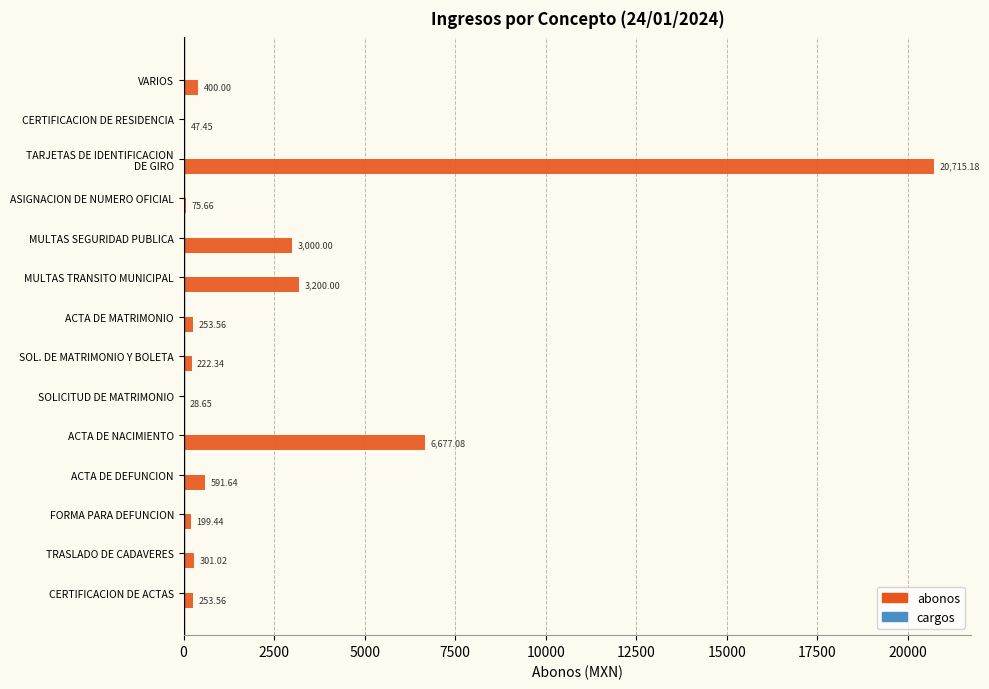

At which label is the value closest to 10371?

ACTA DE NACIMIENTO